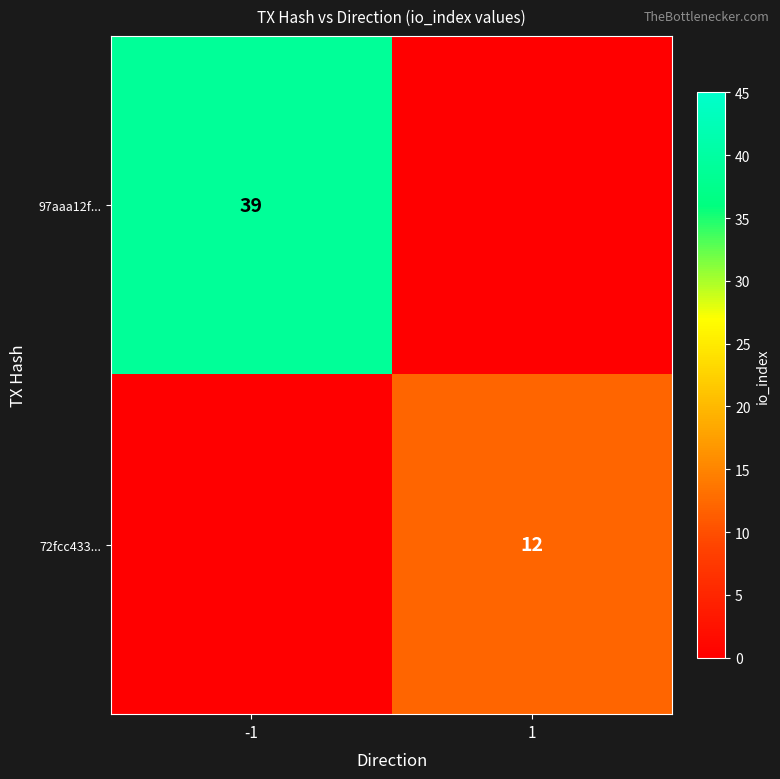

The 72fcc433... series shows 12 at 1. True or false?

True